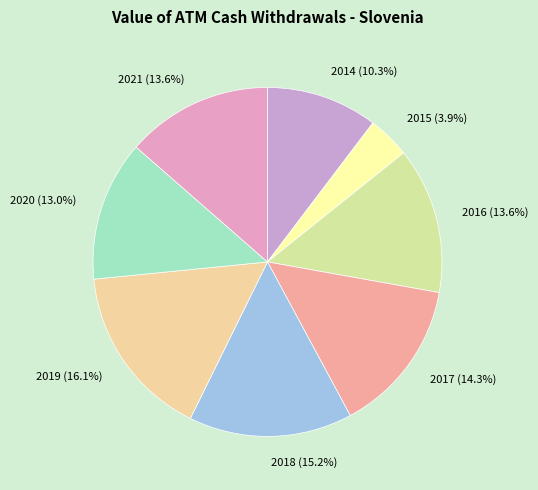

What percentage is NOT represented by 2018?

84.8%